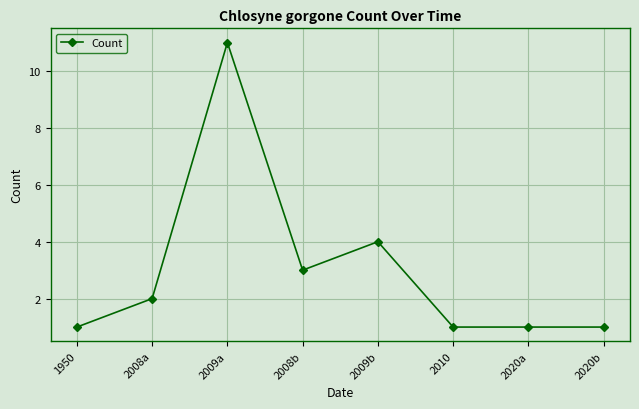

Reading left to right, transcribe all the data shown in this chart.

1	2	11	3	4	1	1	1